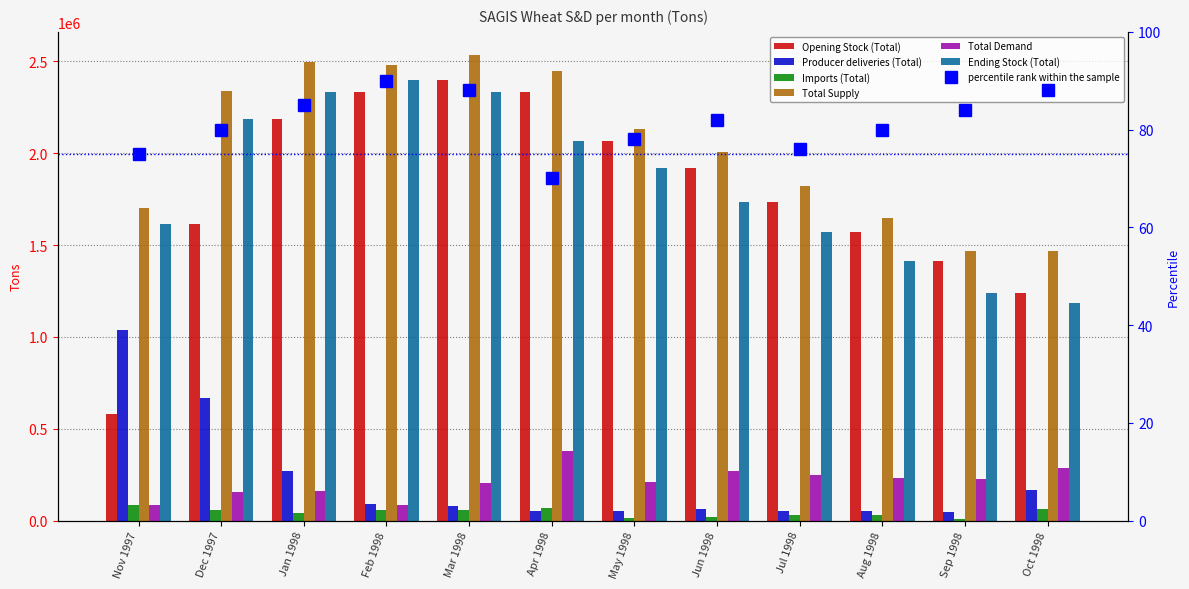

Reading left to right, what are all the values shown in this chart?

Opening Stock (Total): 578000	1617000	2184000	2334000	2397000	2332000	2068000	1921000	1737000	1571000	1415000	1241000
Producer deliveries (Total): 1035000	666000	269000	88000	80000	50000	51000	63000	53000	50000	44000	164000
Imports (Total): 87000	58000	43000	57000	57000	67000	13000	20000	30000	28000	9000	64000
Total Supply: 1700000	2341000	2496000	2479000	2534000	2449000	2132000	2004000	1820000	1649000	1468000	1469000
Total Demand: 83000	157000	162000	82000	202000	381000	211000	267000	249000	234000	227000	284000
Ending Stock (Total): 1617000	2184000	2334000	2397000	2332000	2068000	1921000	1737000	1571000	1415000	1241000	1185000